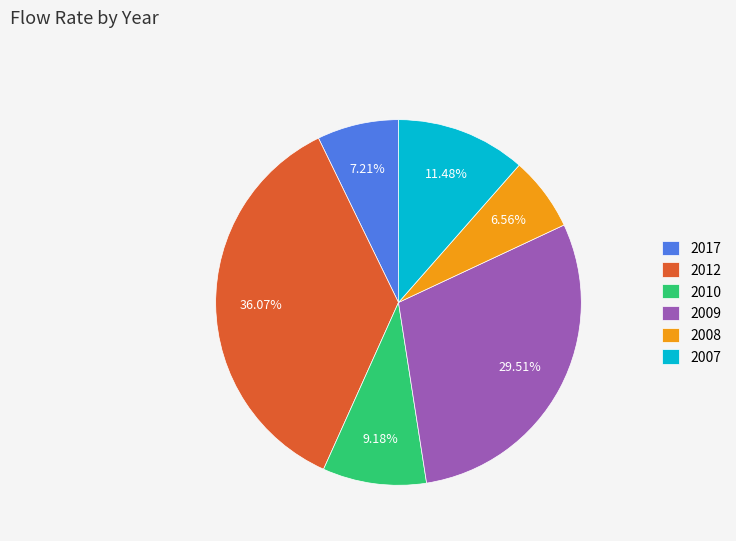

How many segments does this pie chart have?

6